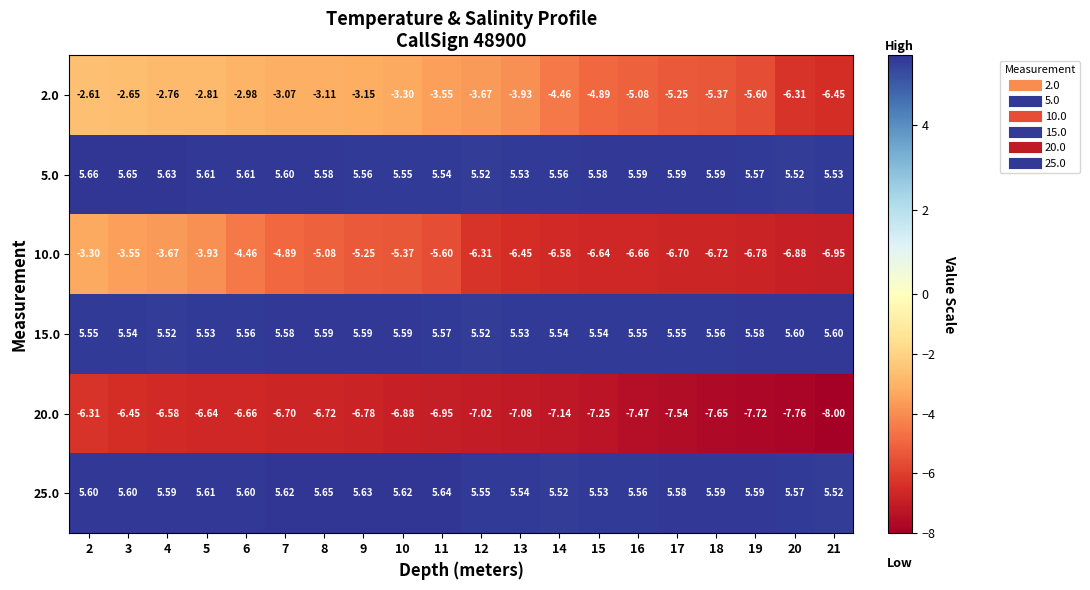

List the series in order of their peak value, highest first.

5.0, 25.0, 15.0, 2.0, 10.0, 20.0